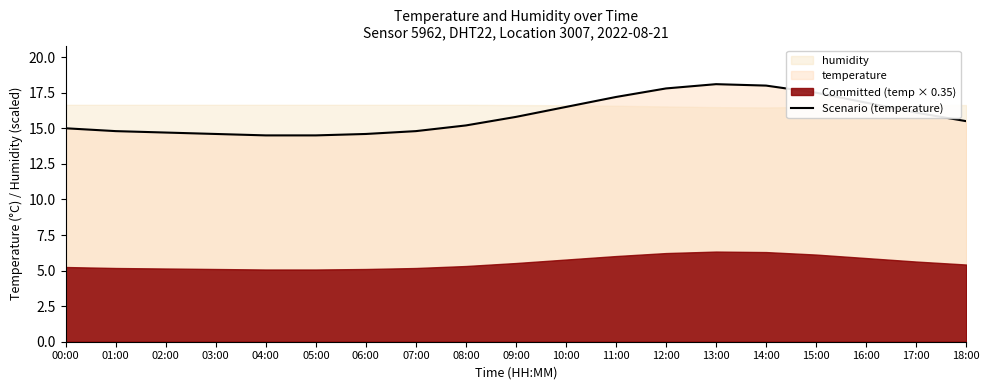

What is the ratio of the value at 11:00 to the value at 14:00?

1.0